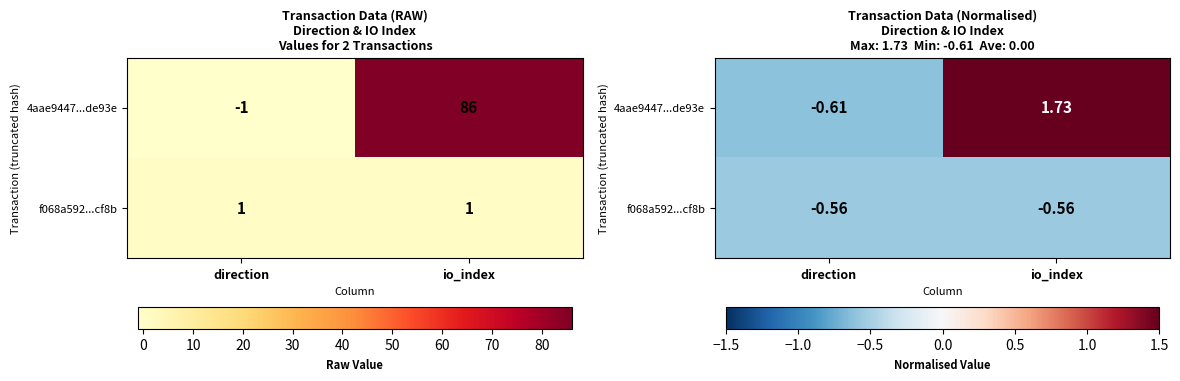

How many values in the 4aae9447...de93e series exceed 1?

1